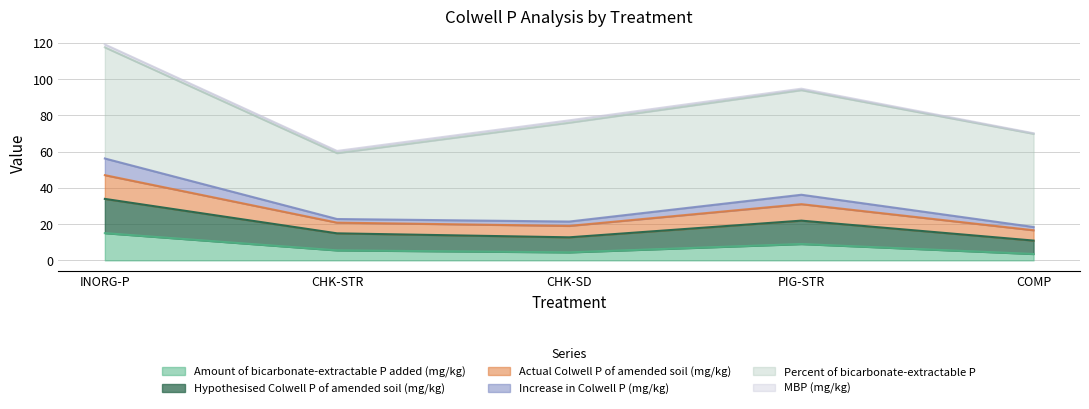

Is the value of Hypothesised Colwell P of amended soil (mg/kg) at CHK-STR greater than the value of Amount of bicarbonate-extractable P added (mg/kg) at COMP?

Yes